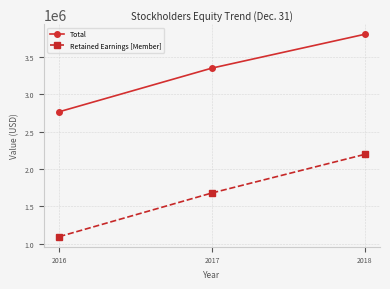

Is the value of Retained Earnings [Member] at 2018 greater than the value of Total at 2016?

No